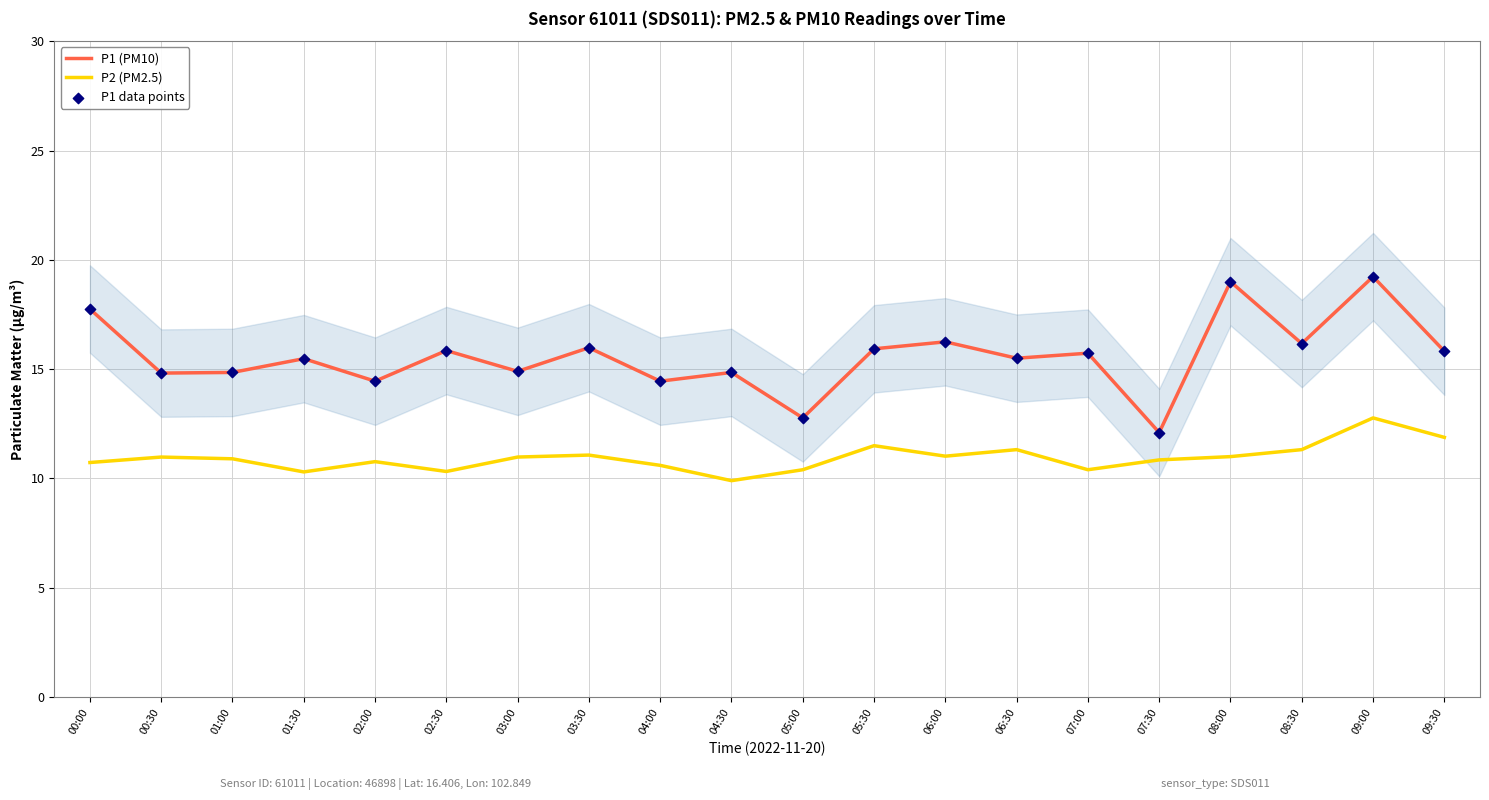

Which series has the largest total across all categories?

P1 (PM10)